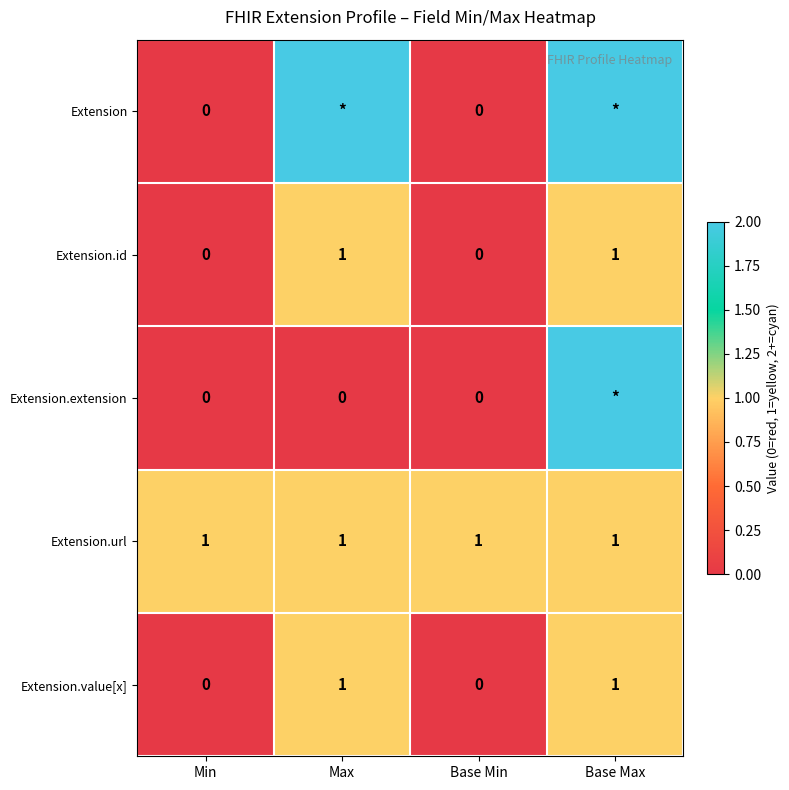

What is the highest value of the Extension.url series?

1